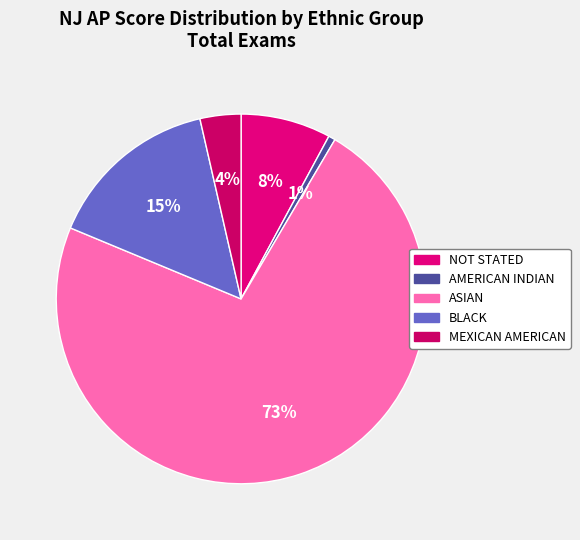

To the nearest percent, what is the combined percentage of ASIAN and AMERICAN INDIAN?

73%